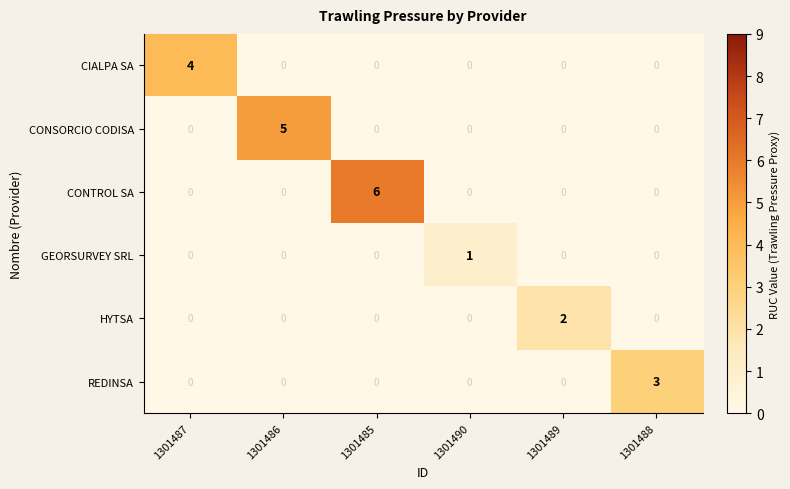

List the series in order of their overall mean, highest first.

CONTROL SA, CONSORCIO CODISA, CIALPA SA, REDINSA, HYTSA, GEORSURVEY SRL